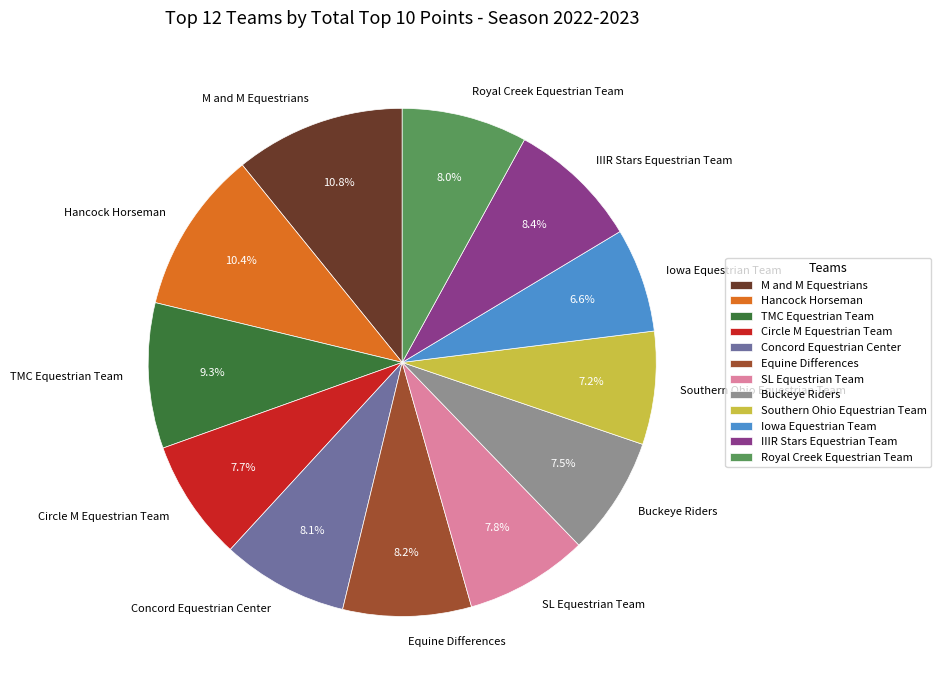

Is it true that Southern Ohio Equestrian Team is 7% of the pie?

True